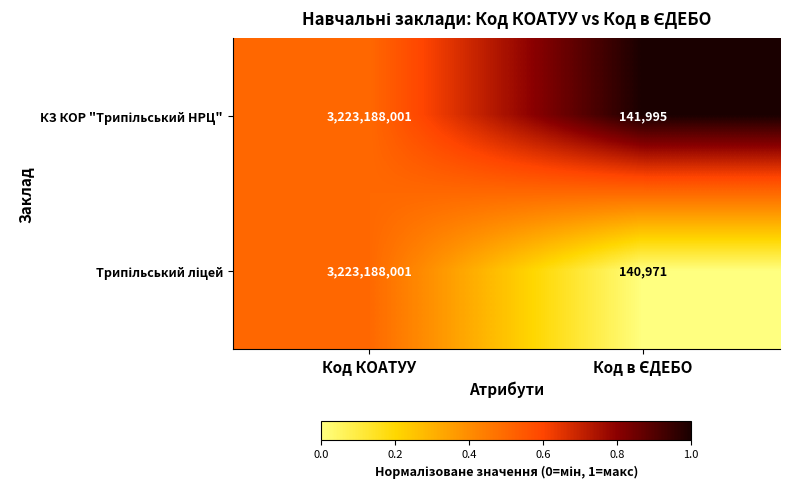

What is the total value across all series at Код КОАТУУ?

6446376002